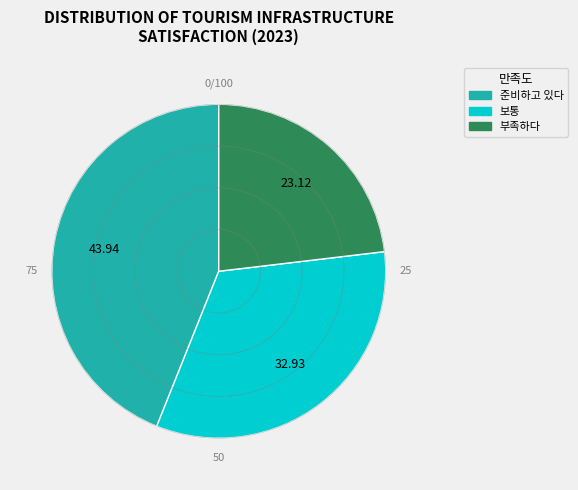

Rank the categories by value from highest to lowest.

준비하고 있다, 보통, 부족하다